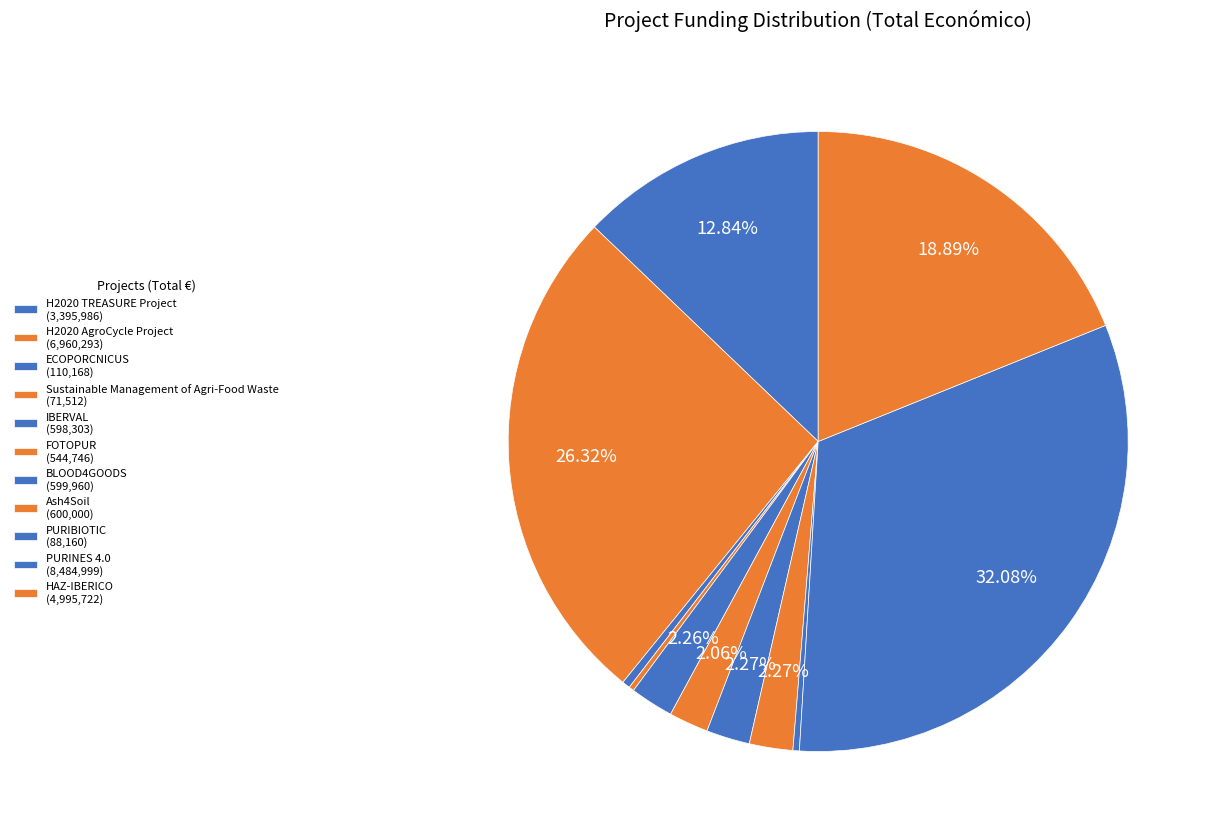

Which has a higher value, Sustainable Management of Agri-Food Waste or PURIBIOTIC?

PURIBIOTIC